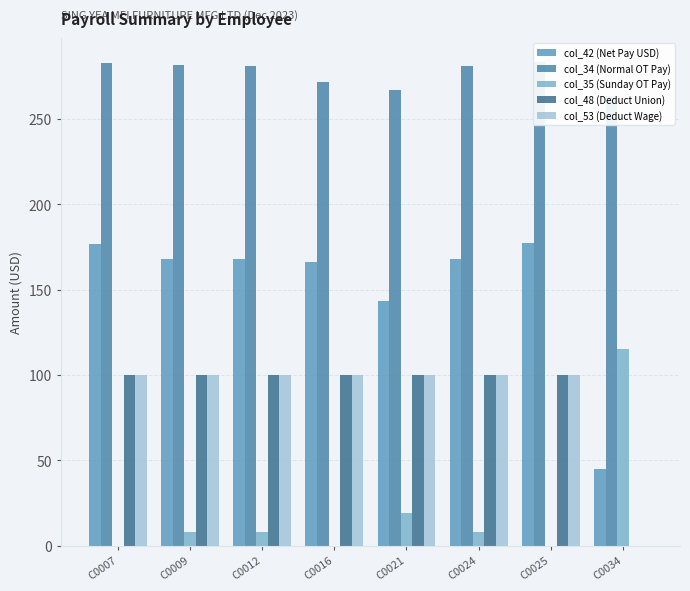

Reading left to right, extract all data points from this chart.

col_42 (Net Pay USD): C0007=177.0	C0009=168.1	C0012=167.9	C0016=166.1	C0021=143.0	C0024=167.9	C0025=177.4	C0034=44.9
col_34 (Normal OT Pay): C0007=282.6	C0009=281.3	C0012=281.1	C0016=271.5	C0021=267.2	C0024=281.1	C0025=283.0	C0034=263.2
col_35 (Sunday OT Pay): C0007=0.0	C0009=7.7	C0012=7.7	C0016=0.0	C0021=19.2	C0024=7.7	C0025=0.0	C0034=115.4
col_48 (Deduct Union): C0007=100.0	C0009=100.0	C0012=100.0	C0016=100.0	C0021=100.0	C0024=100.0	C0025=100.0	C0034=0.0
col_53 (Deduct Wage): C0007=100.0	C0009=100.0	C0012=100.0	C0016=100.0	C0021=100.0	C0024=100.0	C0025=100.0	C0034=0.0